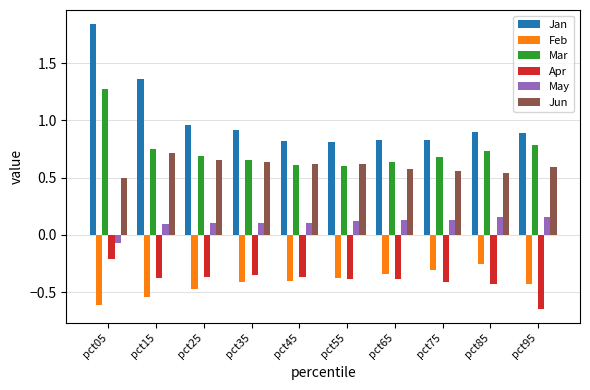

Which series has the largest range (max minus min)?

Jan